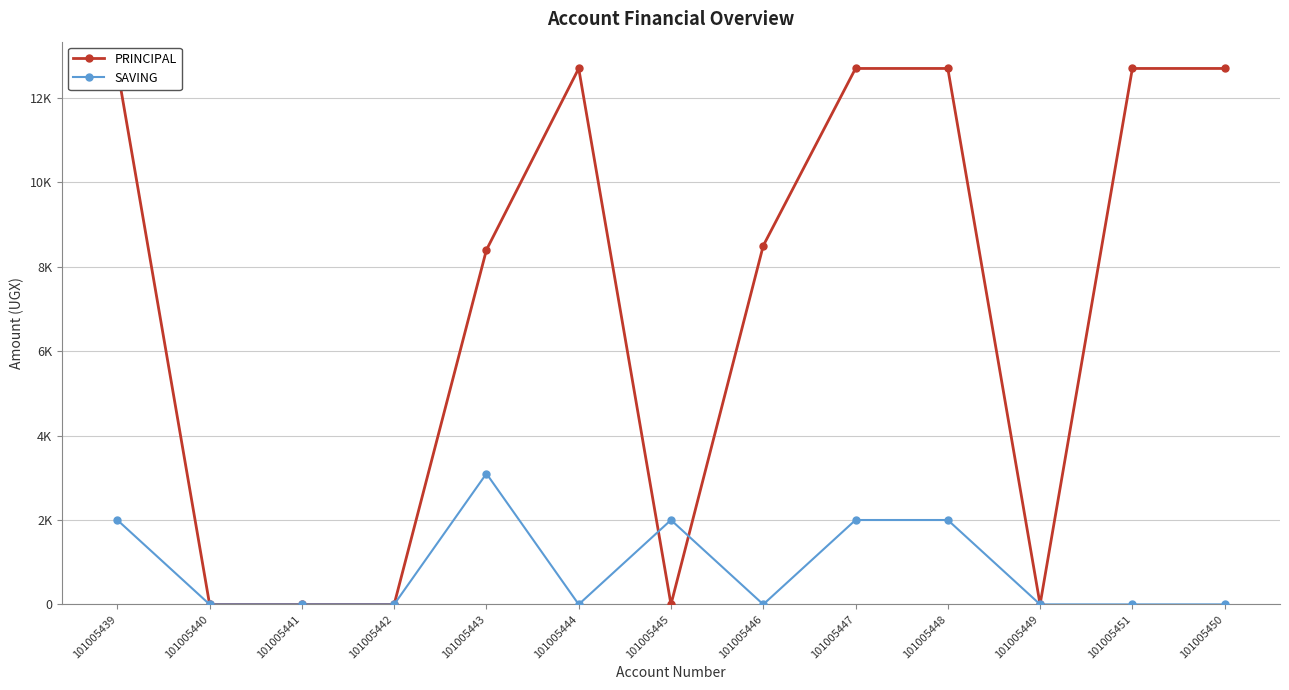

Reading left to right, transcribe all the data shown in this chart.

PRINCIPAL: 12700	0	0	0	8400	12700	0	8500	12700	12700	0	12700	12700
SAVING: 2000	0	0	0	3100	0	2000	0	2000	2000	0	0	0